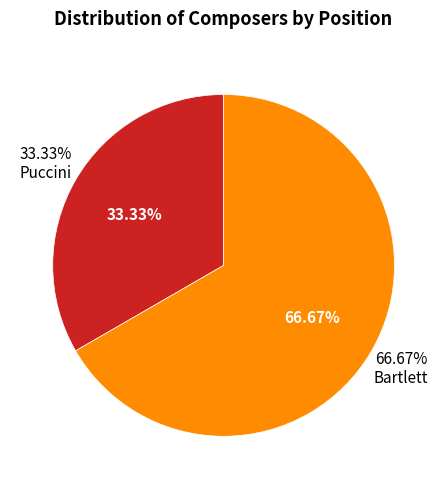

What is the smallest slice in the pie chart?

Puccini